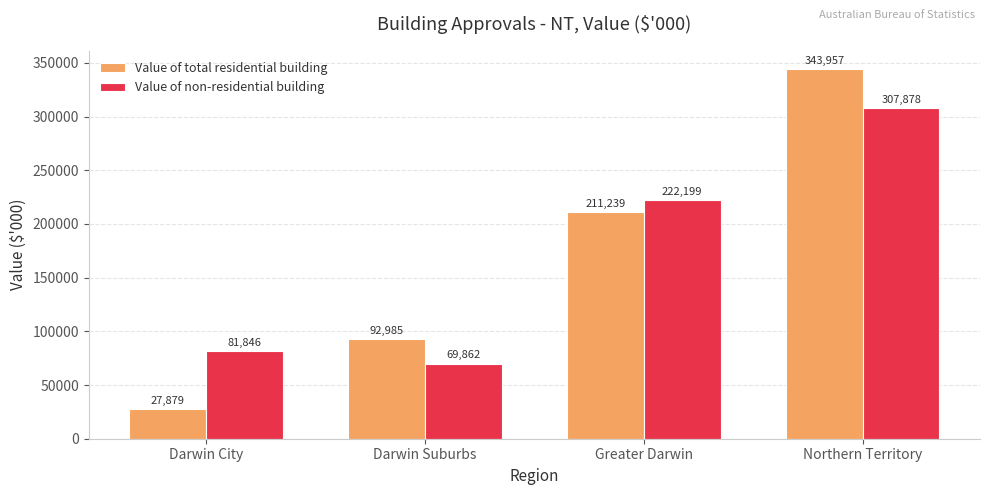

Rank the series by their average value, from highest to lowest.

Value of non-residential building, Value of total residential building